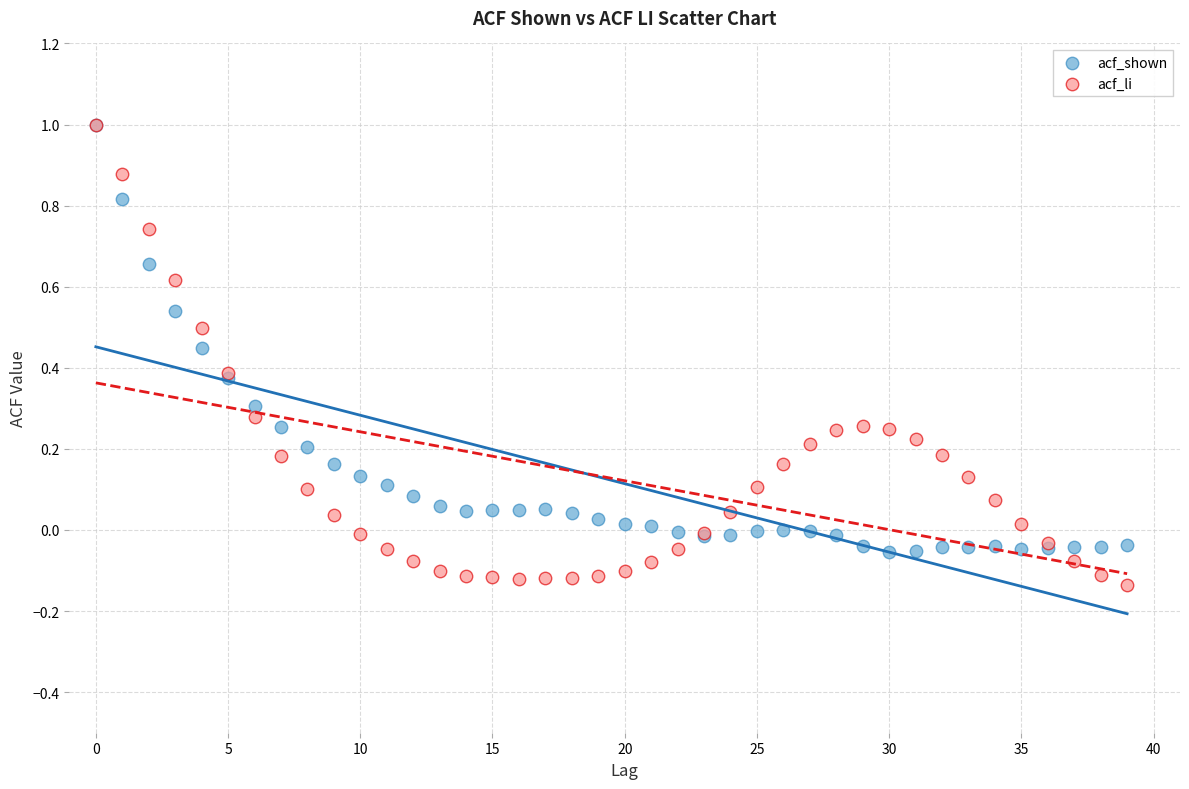

What are all the series names shown in the legend?

acf_shown, acf_li